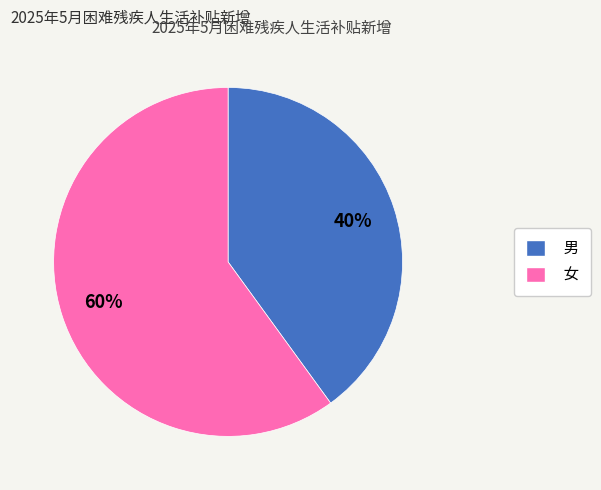

Do 女 and 男 together represent more than half of the pie?

Yes